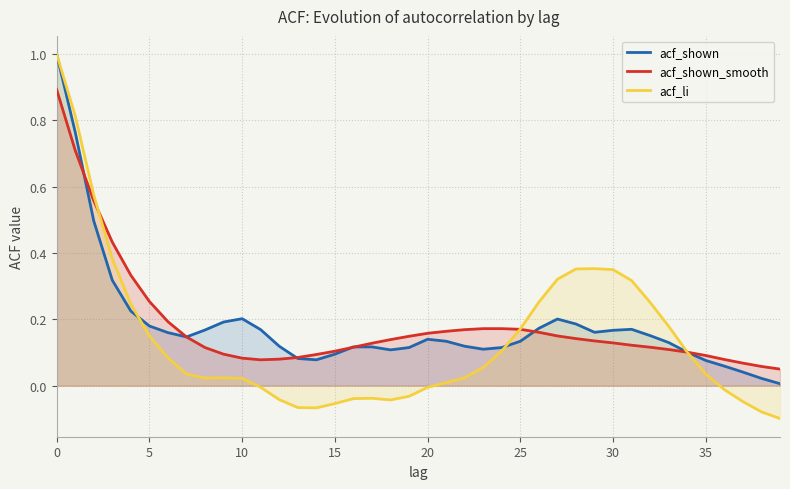

Which series has the largest total across all categories?

acf_shown_smooth